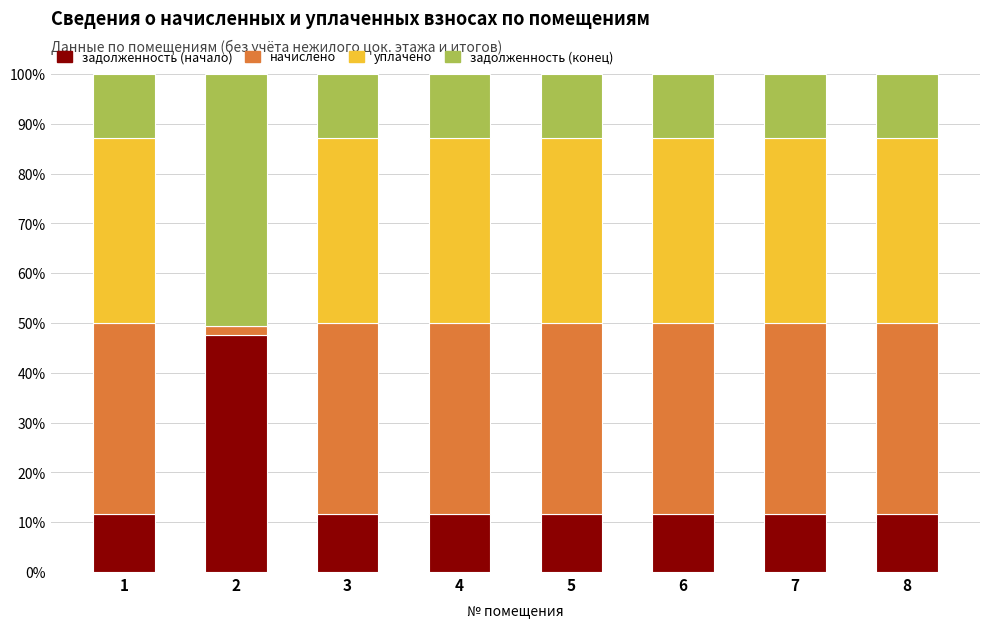

What is the total value across all series at 3?

100.0